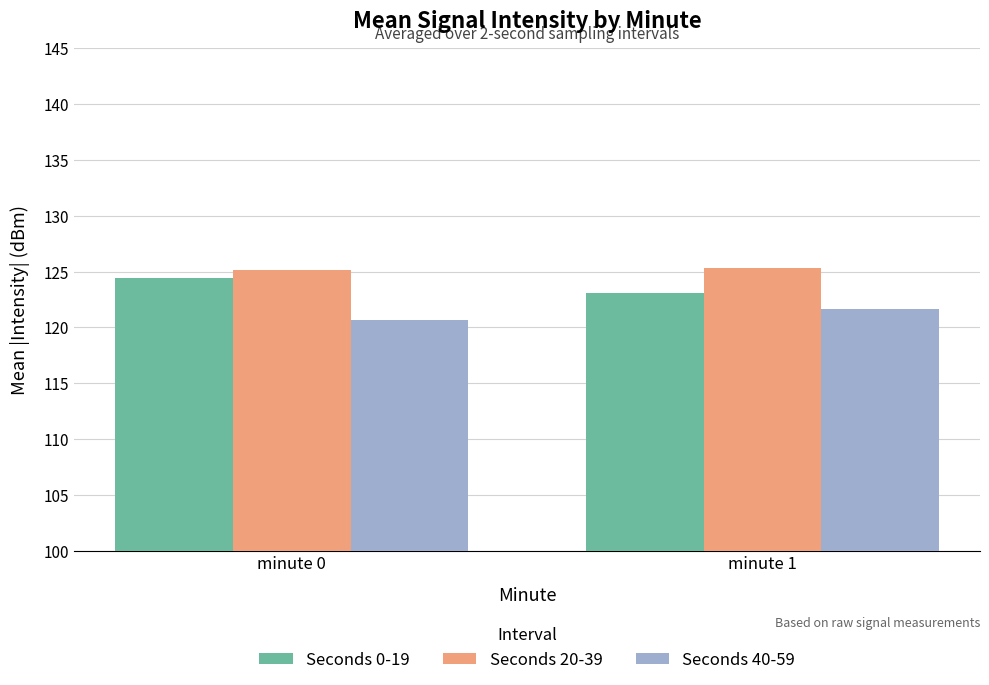

Which category has the lowest value in the Seconds 0-19 series?

minute 1